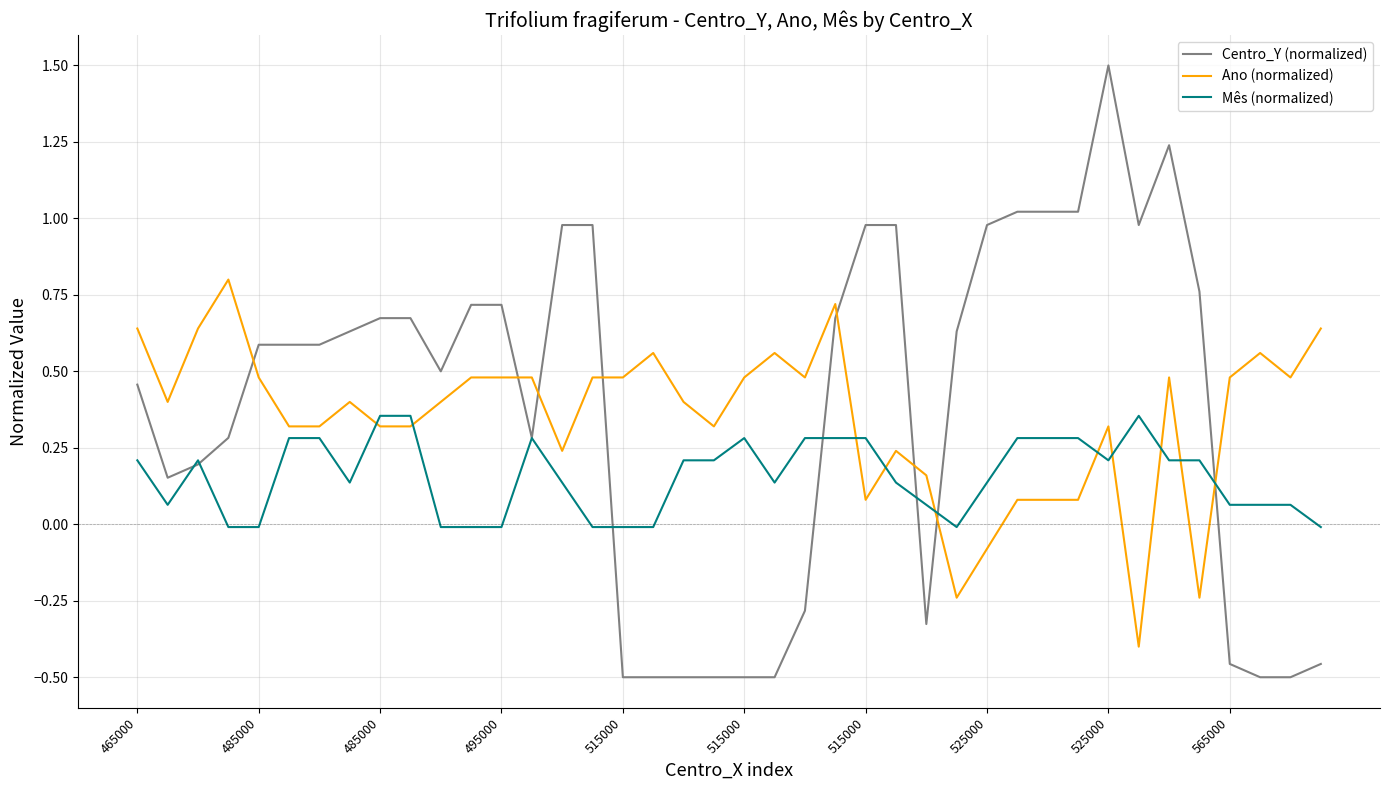

List the series in order of their peak value, lowest first.

Mês (normalized), Ano (normalized), Centro_Y (normalized)